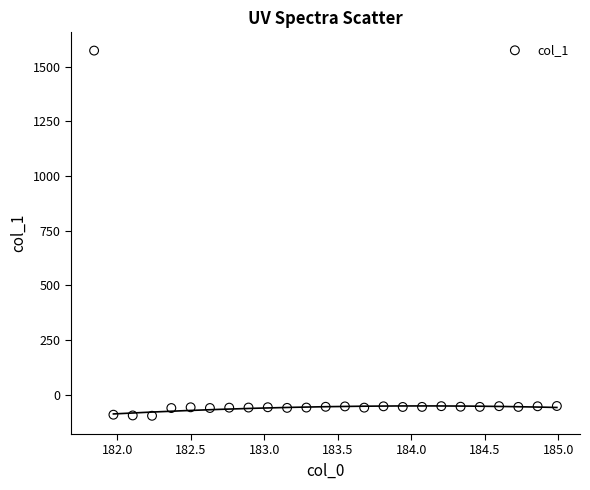

What is the range of X values (max minus min)?

3.1